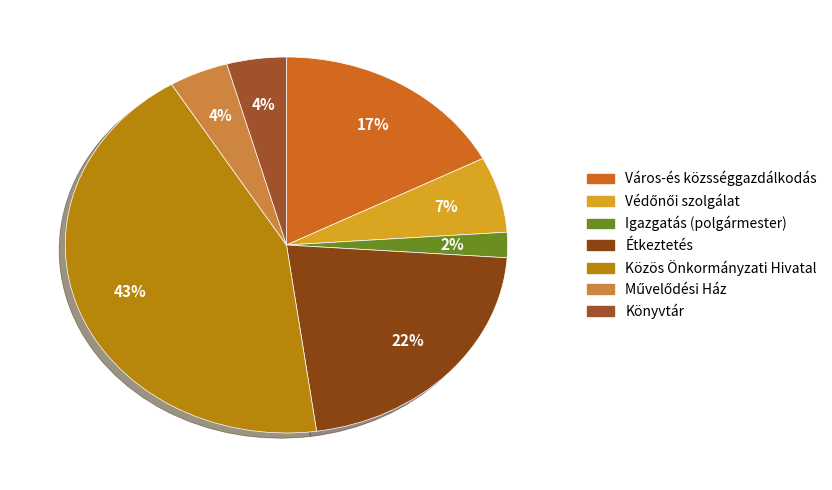

Is there a majority slice in this chart?

No